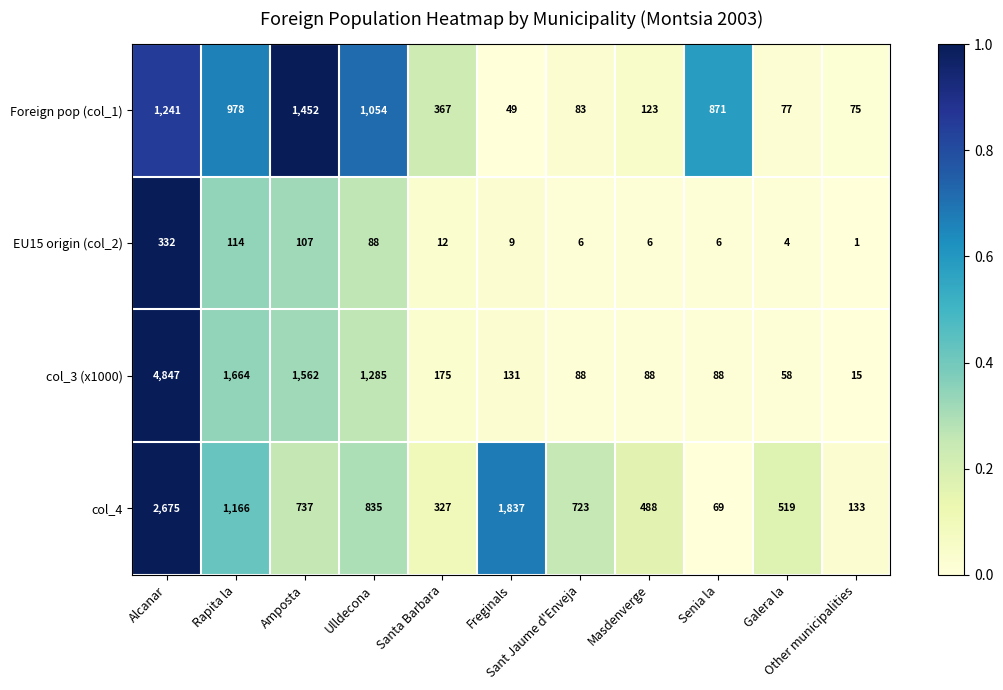

Which series has the largest total across all categories?

col_3 (x1000)